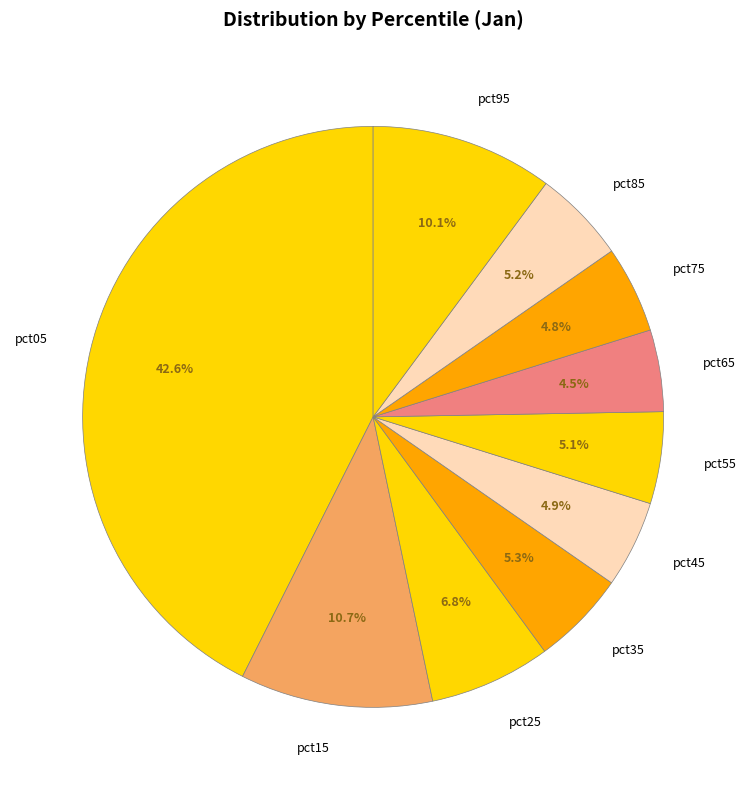

To the nearest percent, what is the average slice percentage?

10%